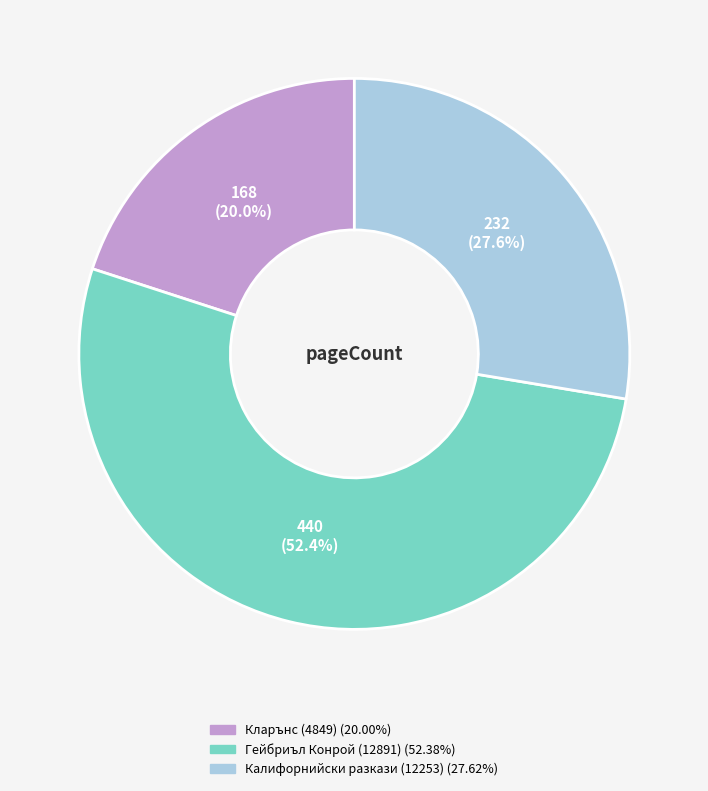

Is there any slice that represents more than half of the pie?

Yes